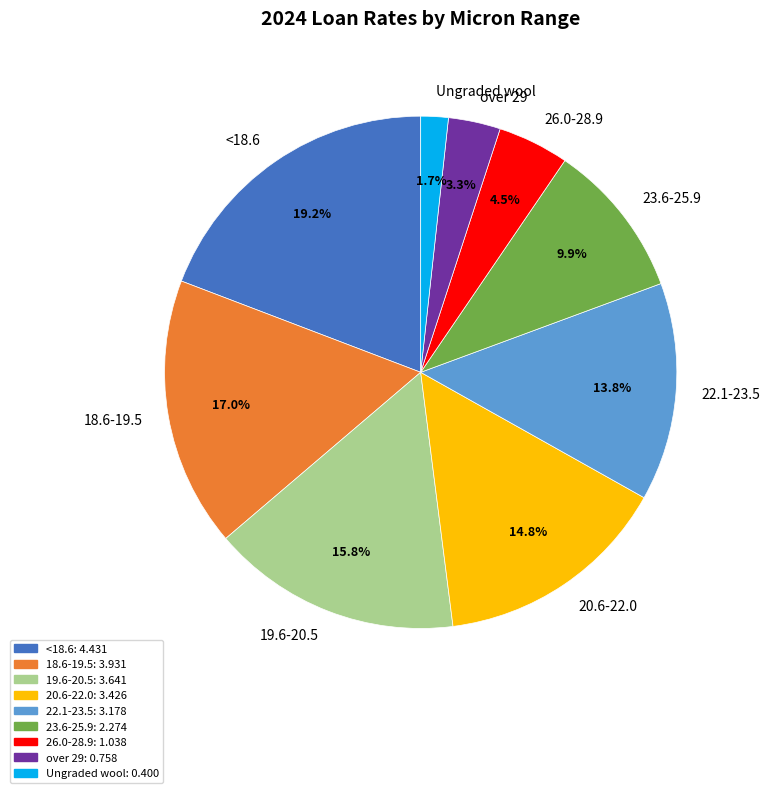

To the nearest percent, what is the difference between the 19.6-20.5 and 22.1-23.5 slice percentages?

2%